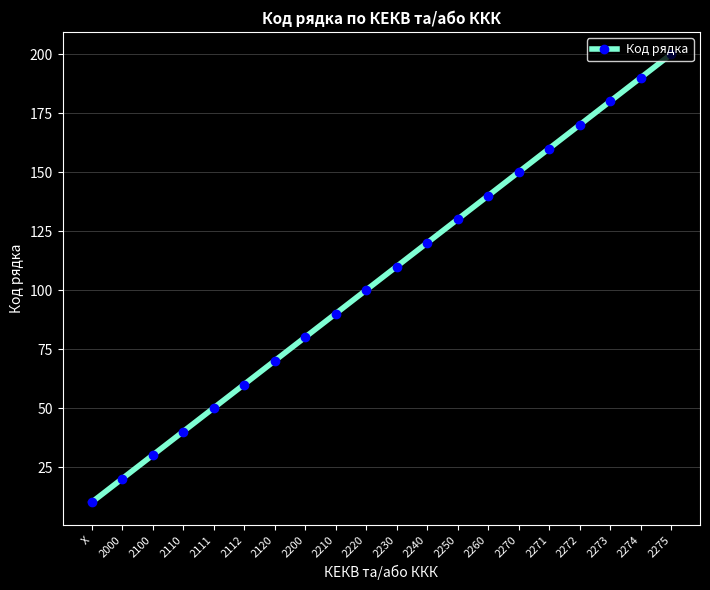

True or false: the data has more than 0 interior local peaks.

False